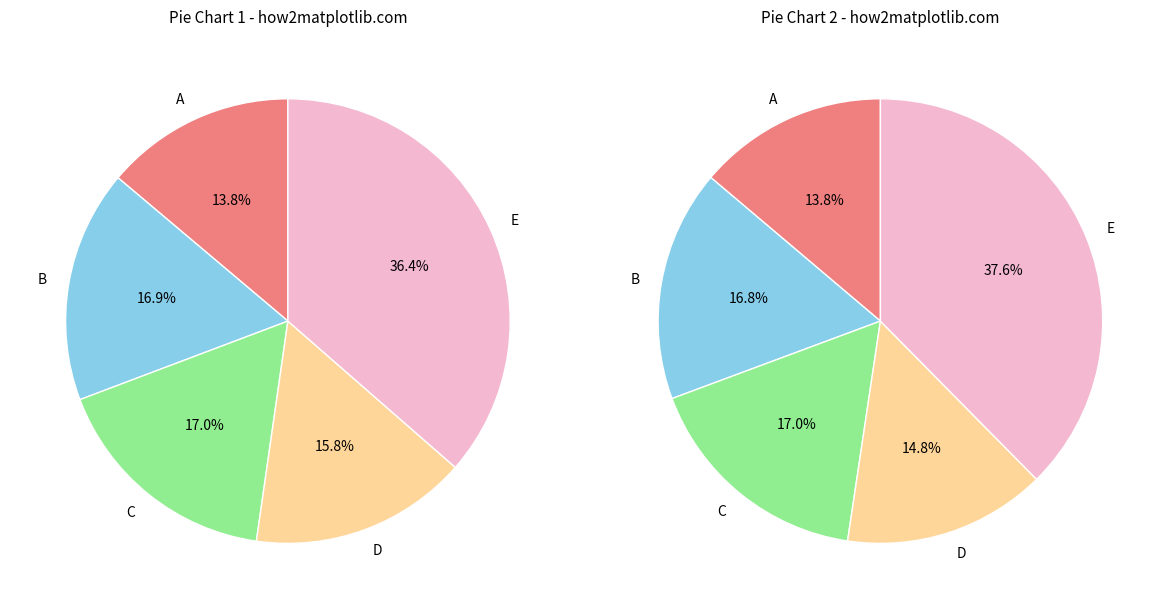

True or false: Day 13 accounts for 15% of the total.

False